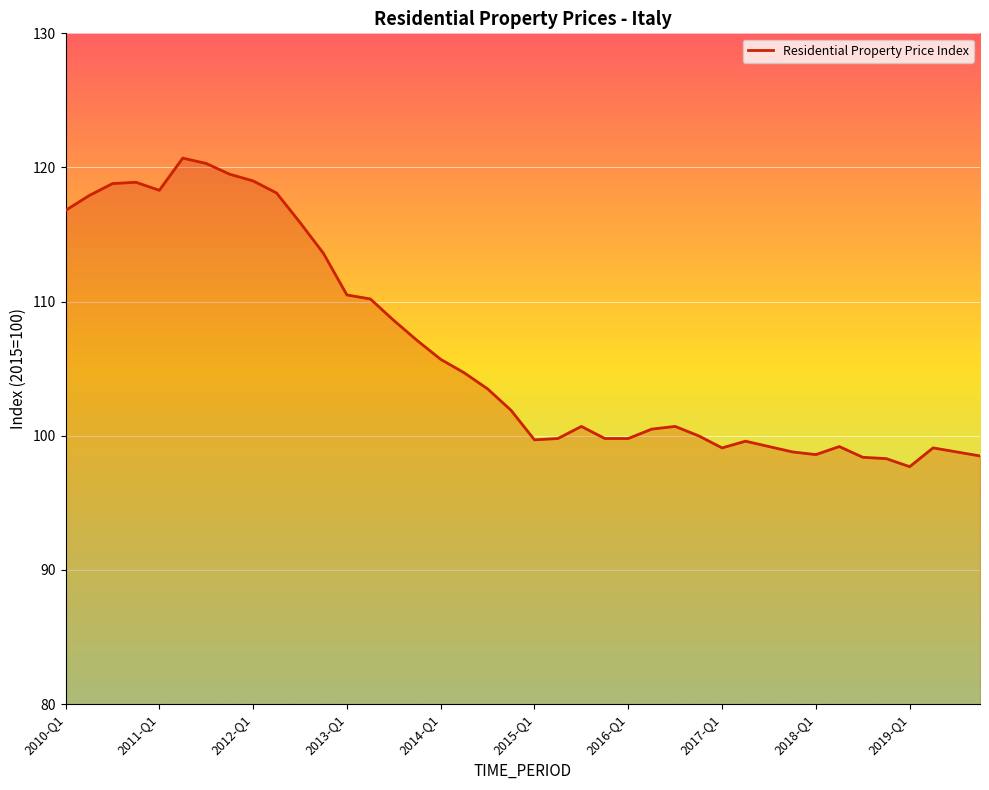

What is the difference between the maximum and minimum values?

23.0